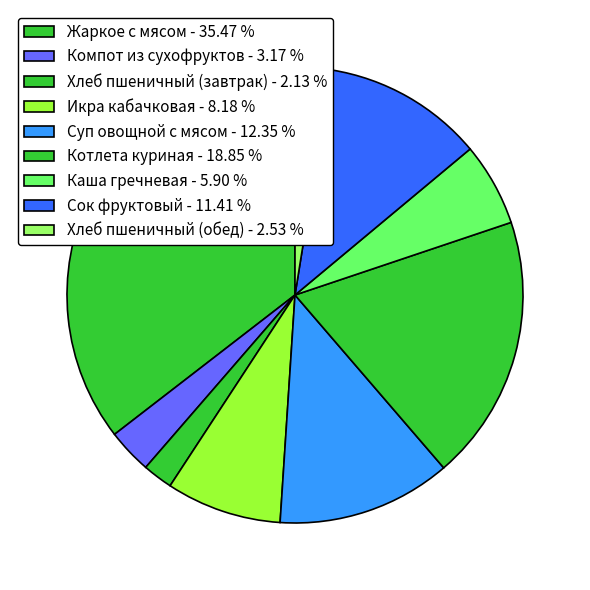

Which category has the biggest portion of the pie?

Жаркое с мясом